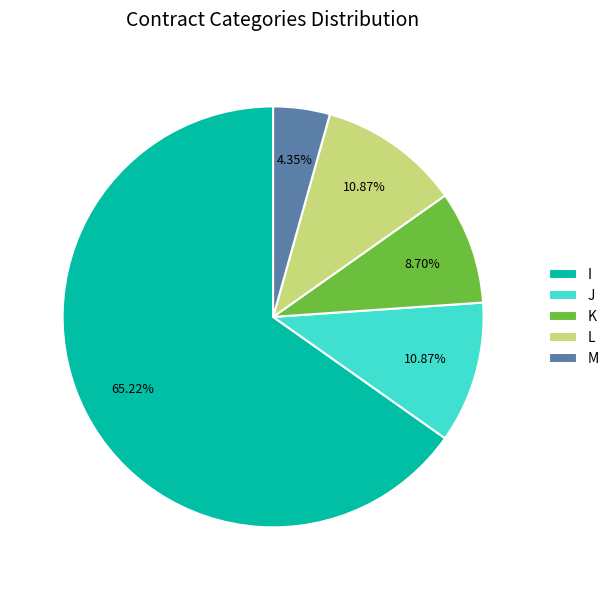

The L slice represents 11% of the pie. True or false?

True